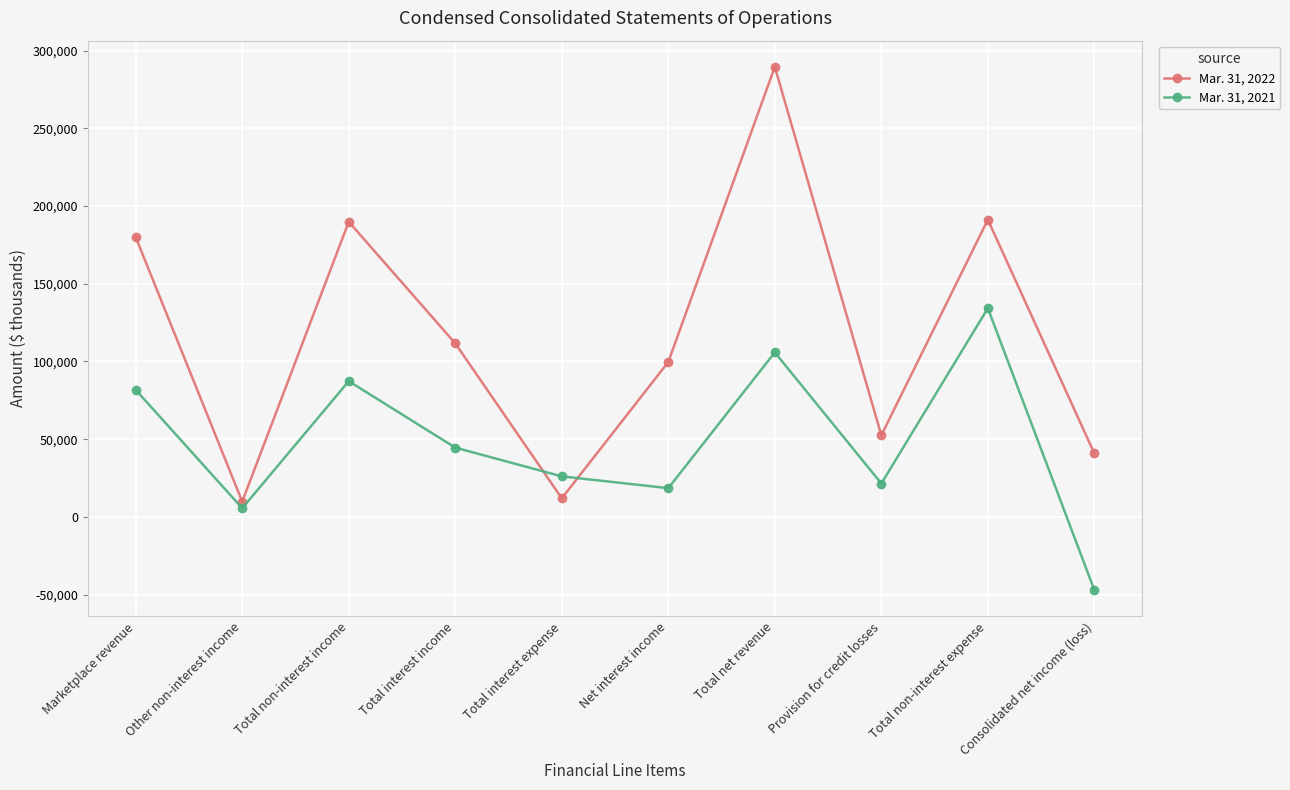

At which category does the chart reach its minimum across all series?

Consolidated net income (loss)